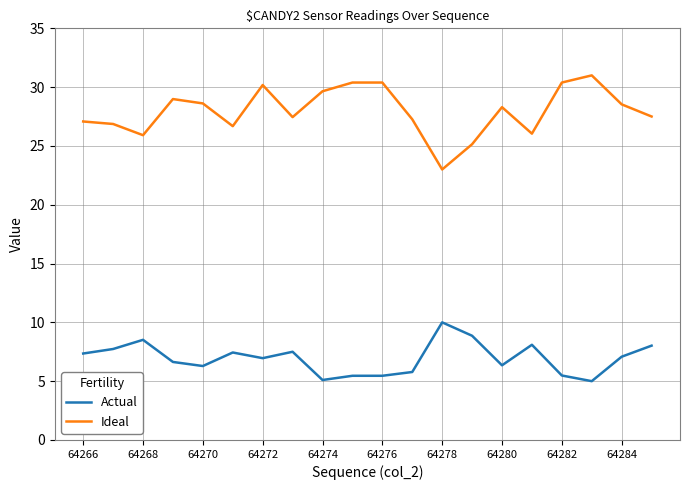

What is the maximum value for Ideal?

31.0